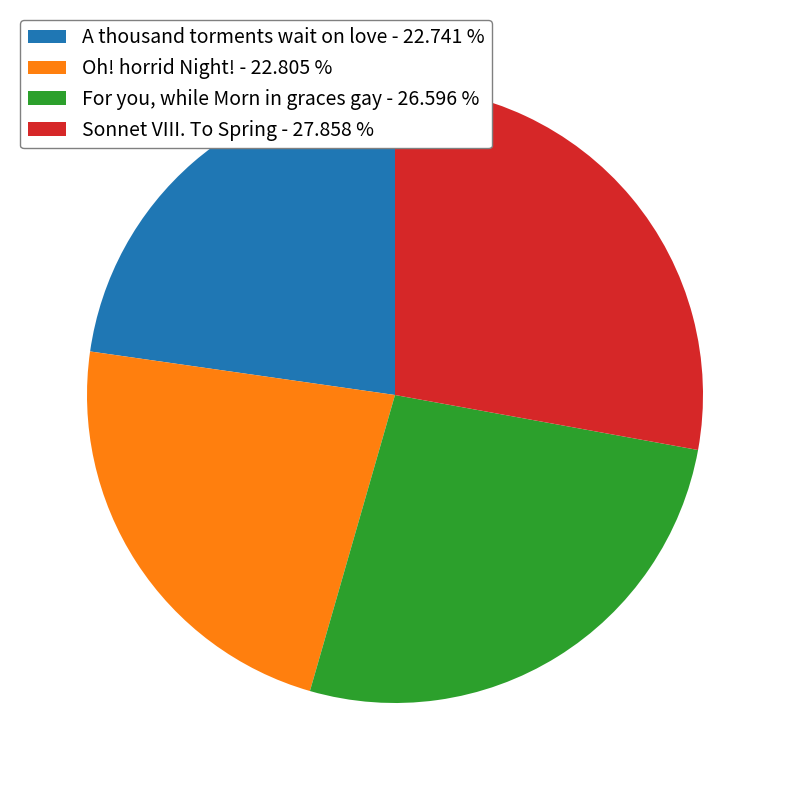

Is the sum of Sonnet VIII. To Spring and A thousand torments wait on love greater than half?

Yes